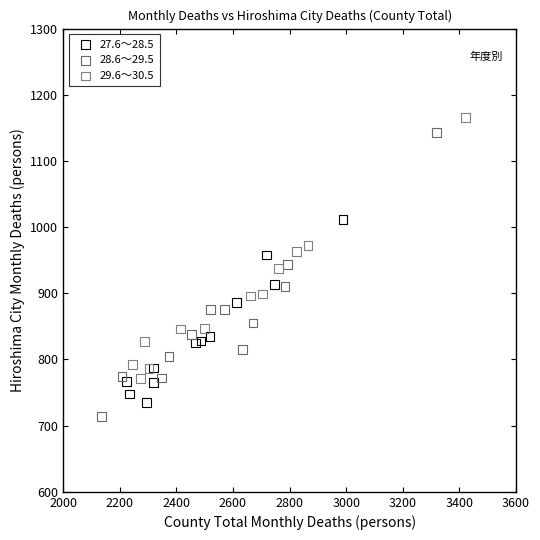

Which series has the widest spread of Y values?

28.6～29.5